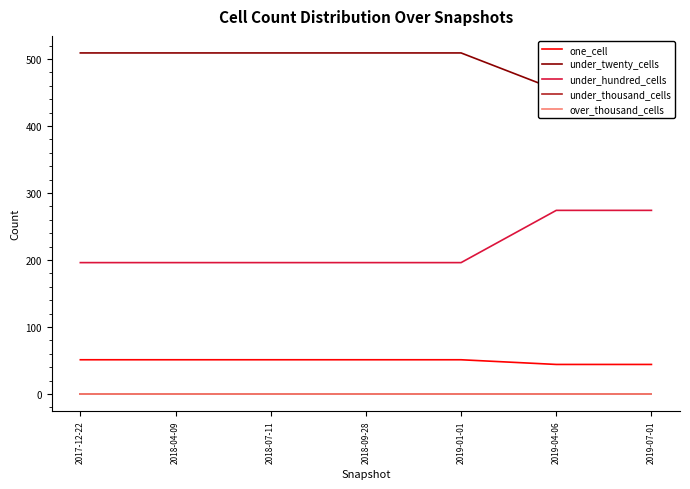

At how many categories does at least one series exceed 271?

7